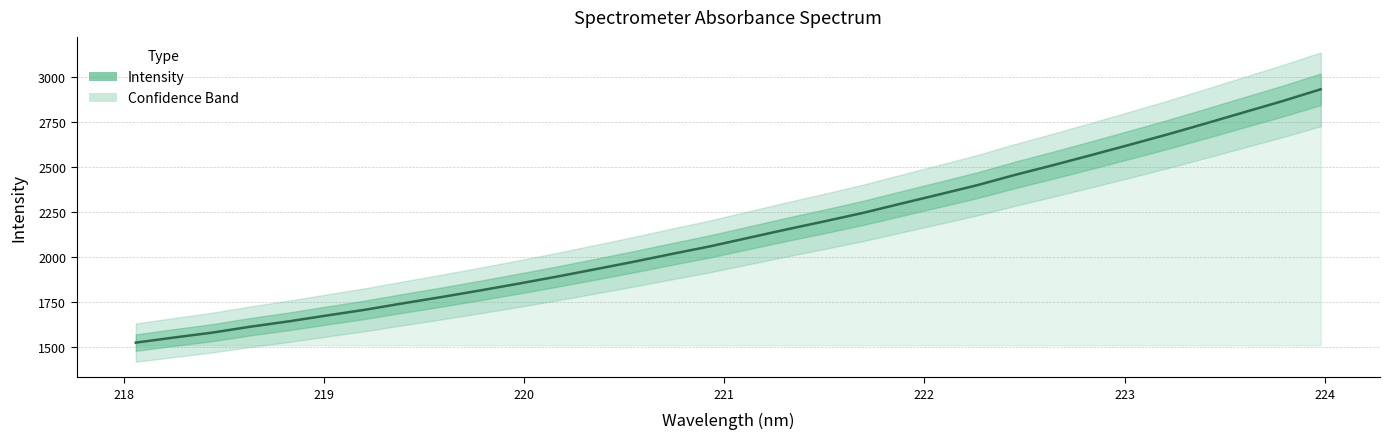

What is the average value?

2133.6